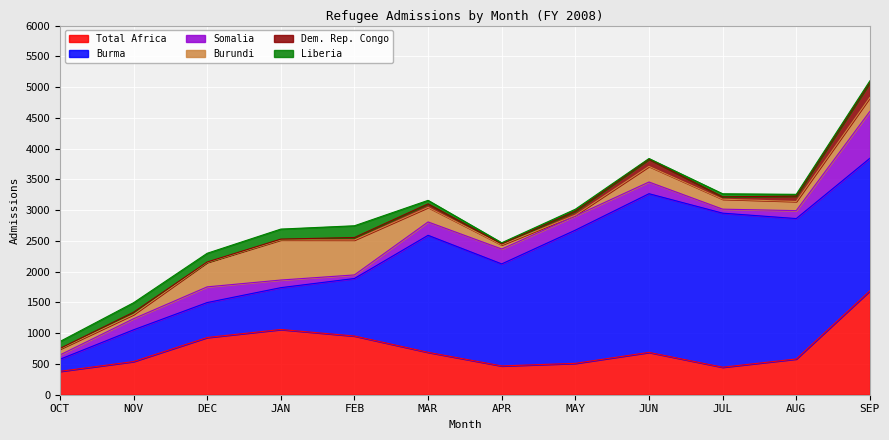

In Burma, how many points are lower than both neighbors (excluding endpoints)?

1